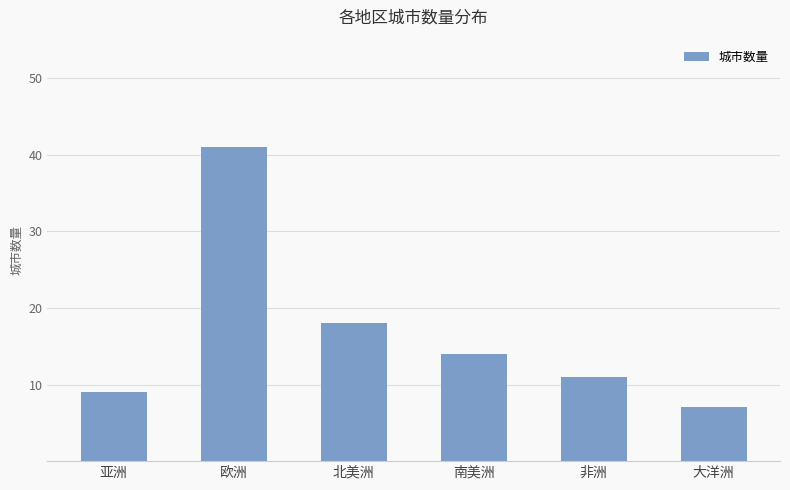

What is the label of the 2nd bar from the right?

非洲